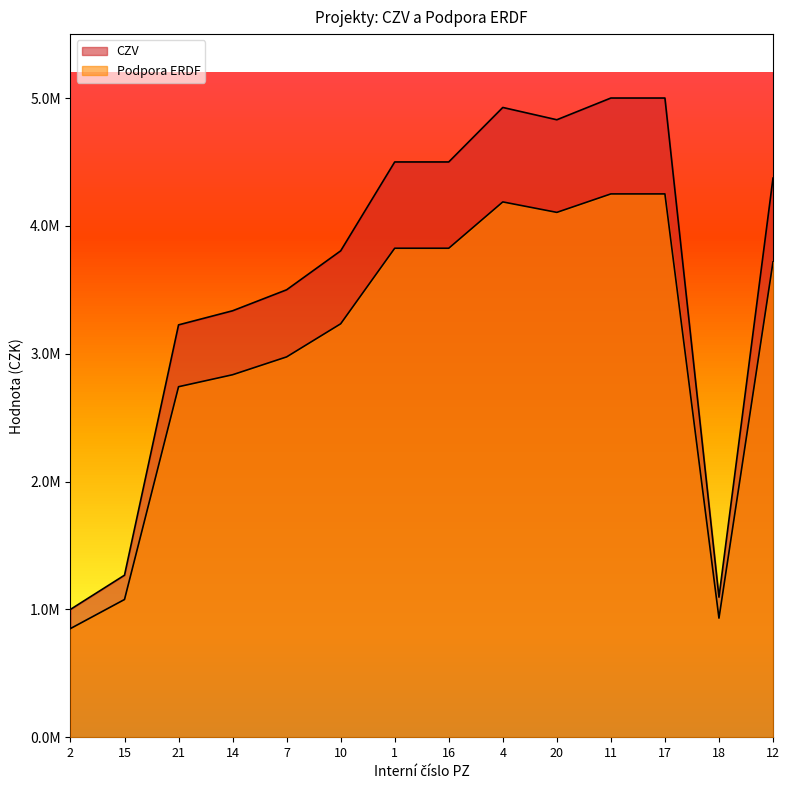

How many distinct data groups are displayed?

2